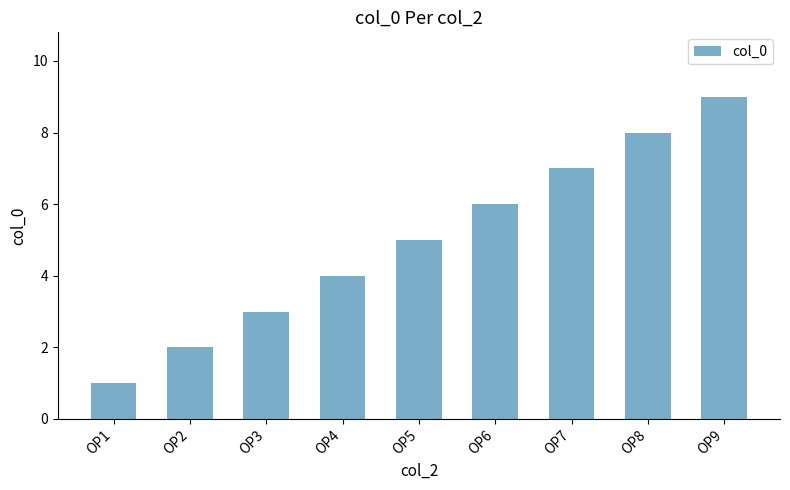

What is the greatest value displayed?

9